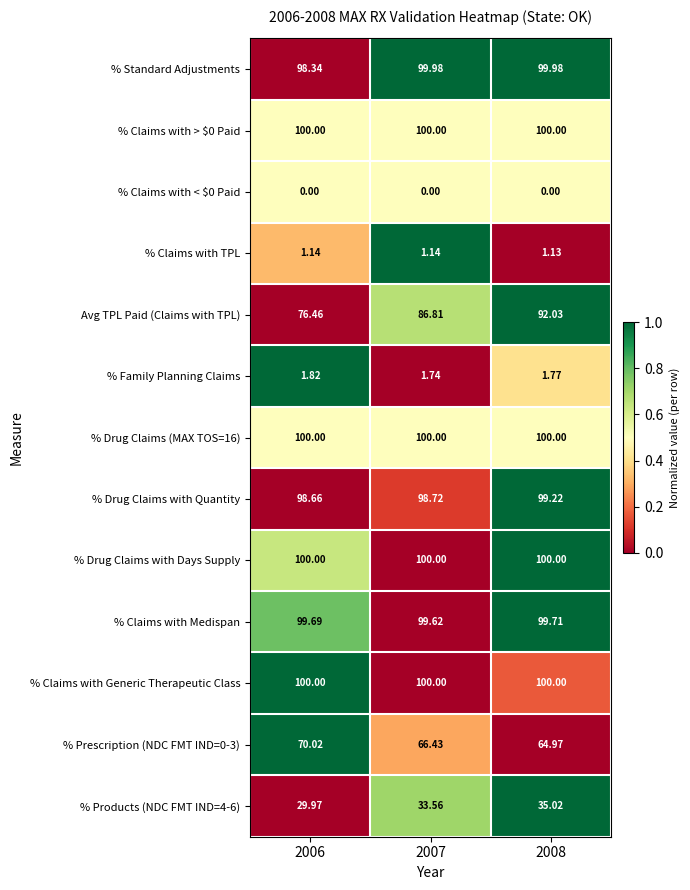

Is the value of % Prescription (NDC FMT IND=0-3) at 2006 greater than the value of % Claims with < $0 Paid at 2007?

Yes